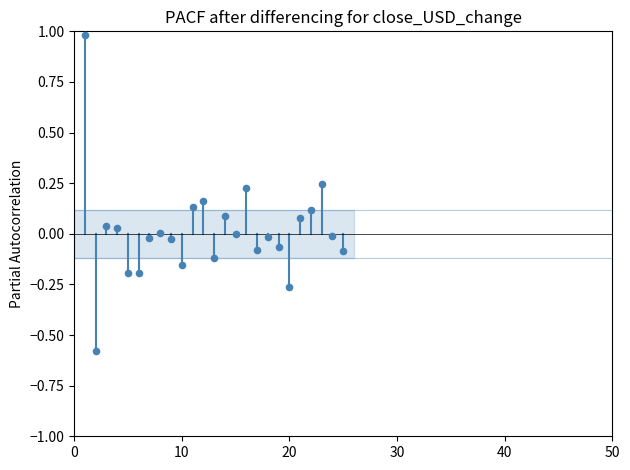

What is the range of Y values (max minus min)?

1.6